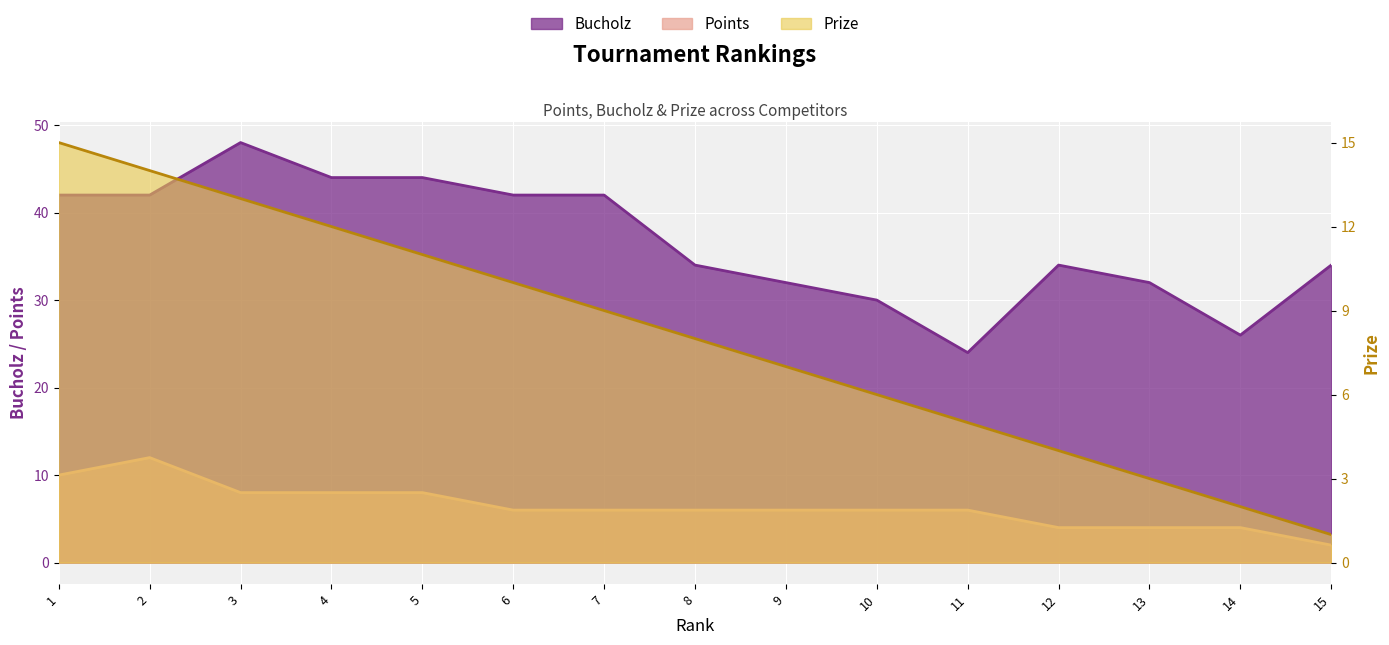

What is the approximate value of Bucholz at 6?

42